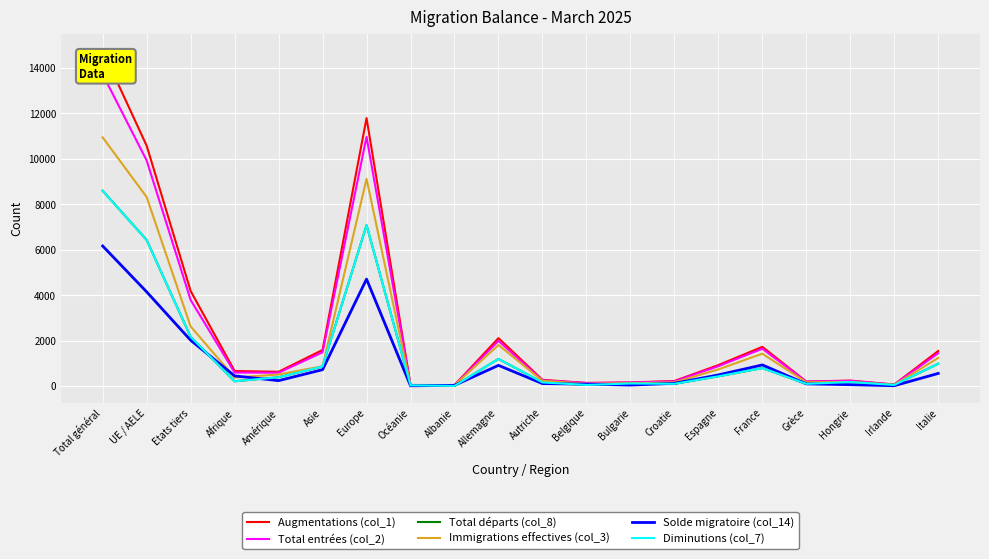

Is the value of Total entrées (col_2) at Afrique greater than the value of Total départs (col_8) at Autriche?

Yes